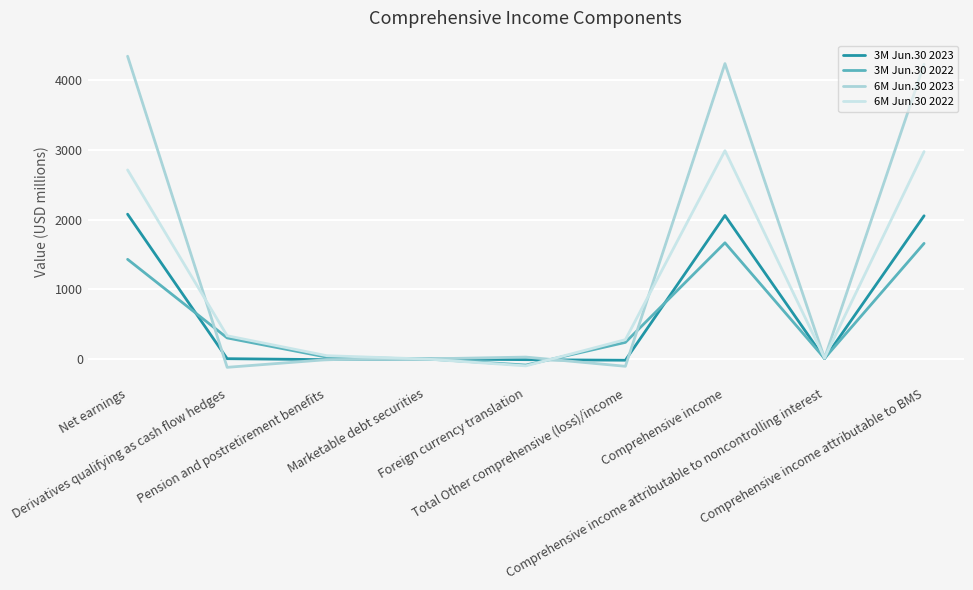

What is the sum of all 6M Jun.30 2022 values?

9240